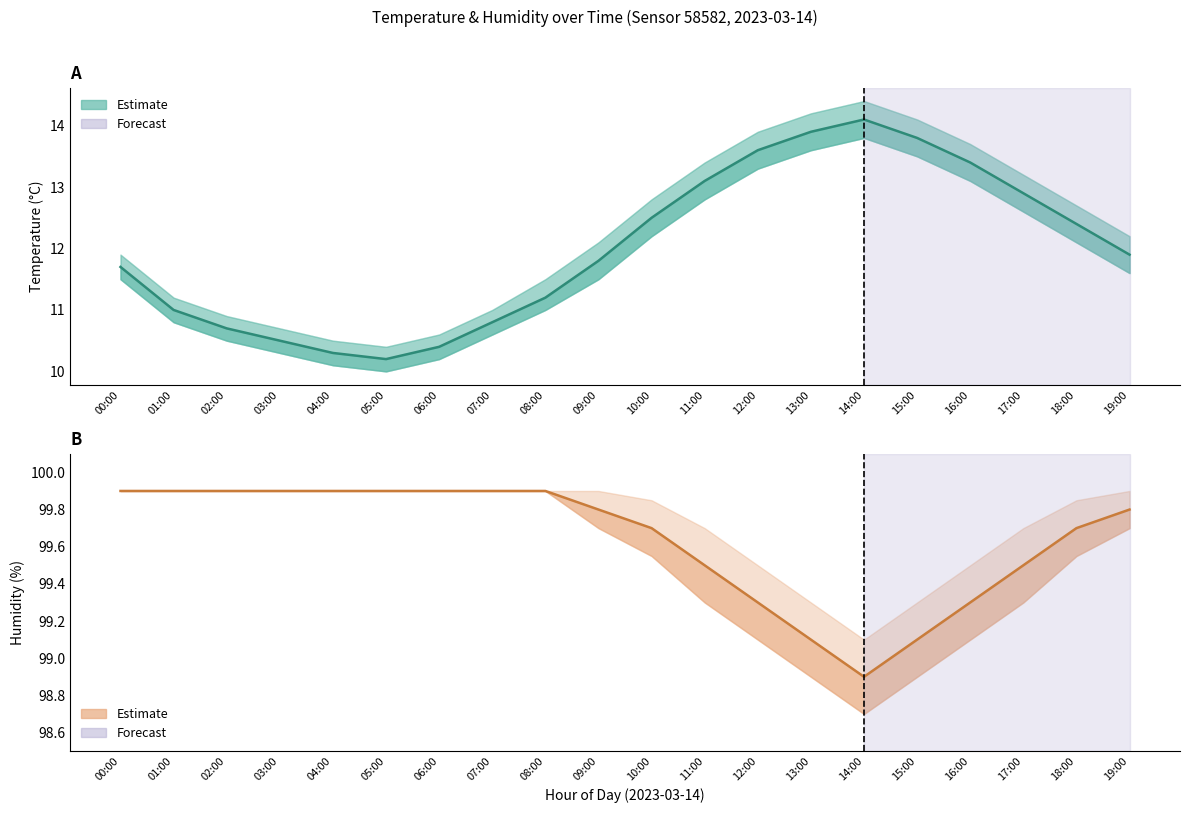

What position from the left is 10:00?

11